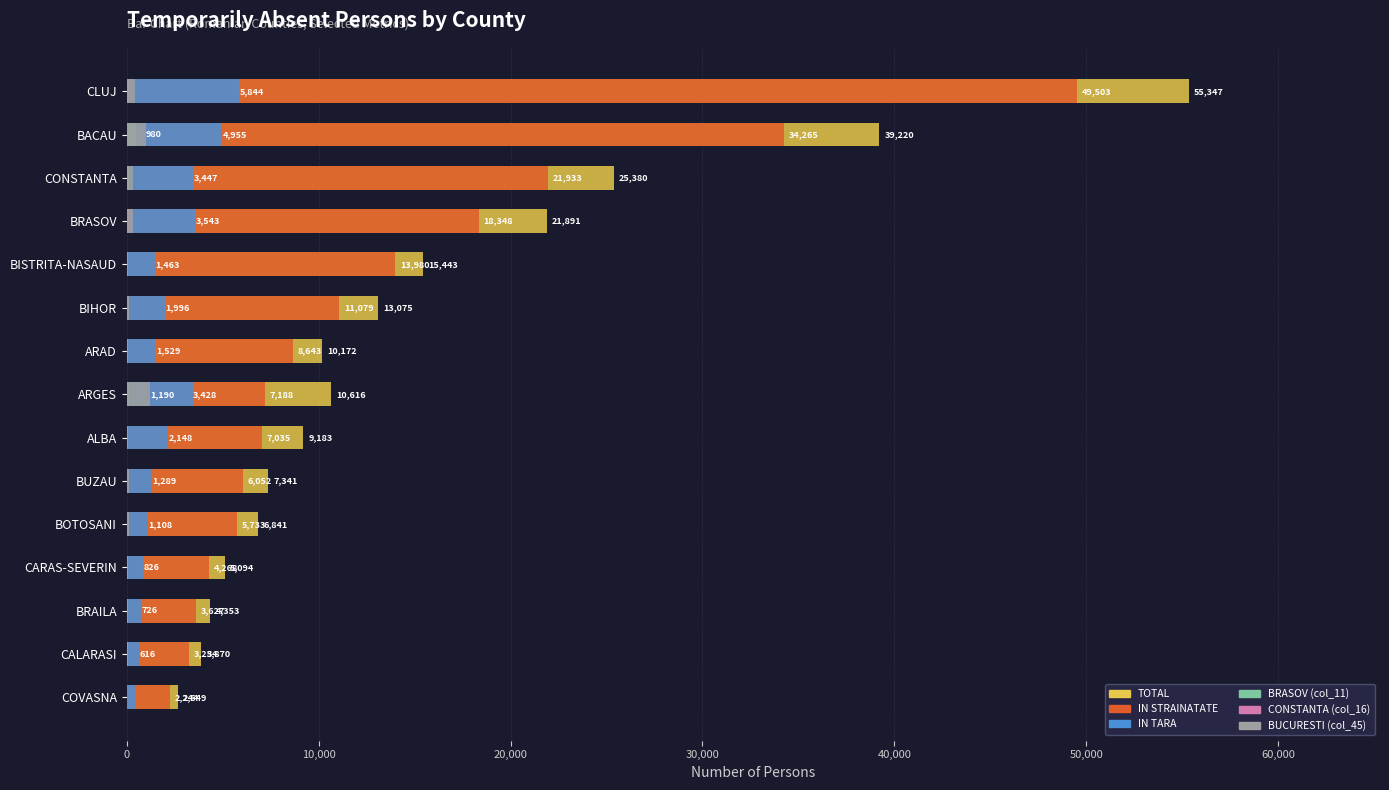

At CLUJ, list the series in order from smallest to largest.

BRASOV (col_11), CONSTANTA (col_16), BUCURESTI (col_45), IN TARA, IN STRAINATATE, TOTAL